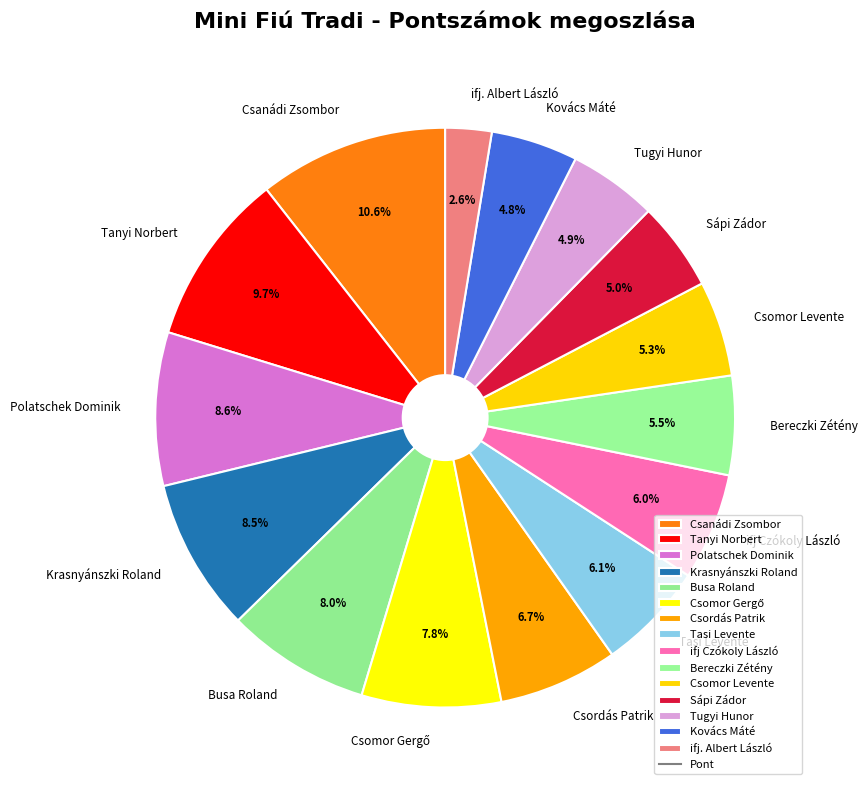

Which has a higher value, Krasnyánszki Roland or Tasi Levente?

Krasnyánszki Roland